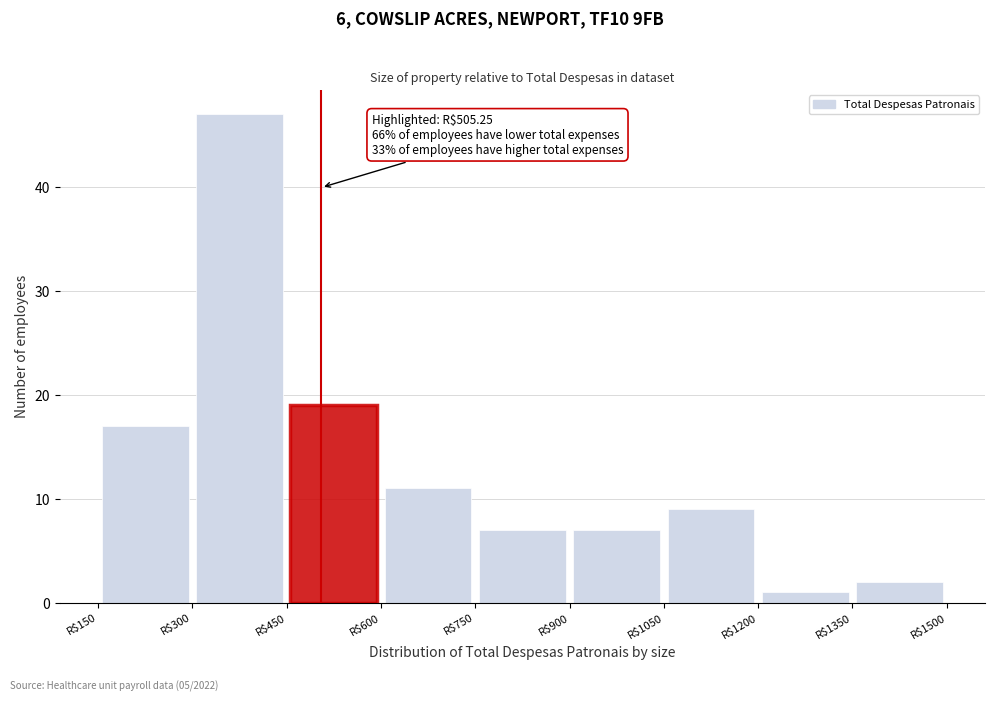

Which range on the x-axis has the tallest bar?

300 to 450